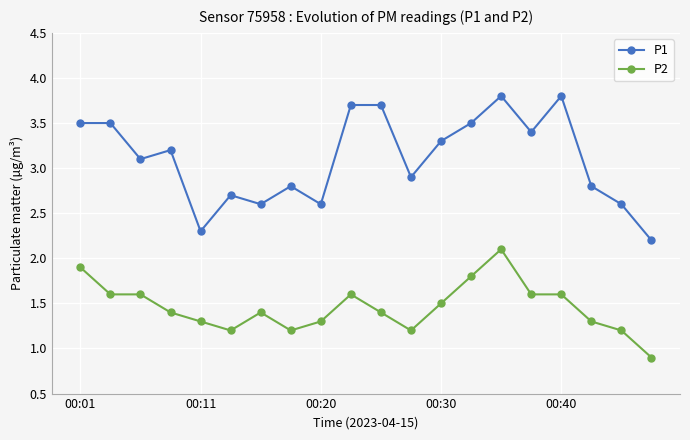

True or false: P1 and P2 intersect in this chart.

False